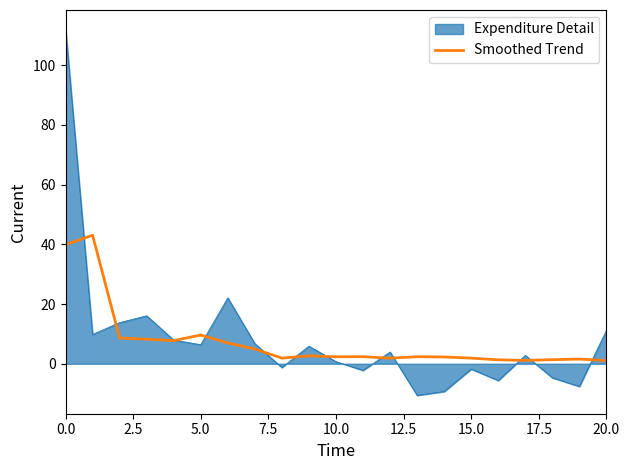

What is the minimum value shown in the chart?

-10.6